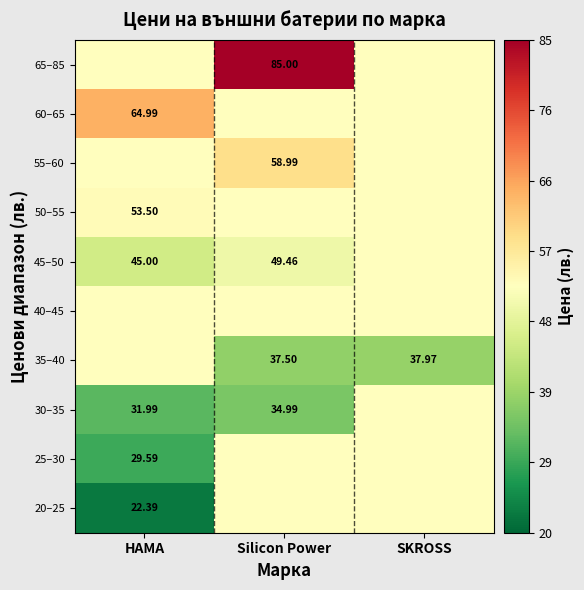

Which has a higher value, Silicon Power or HAMA?

Silicon Power